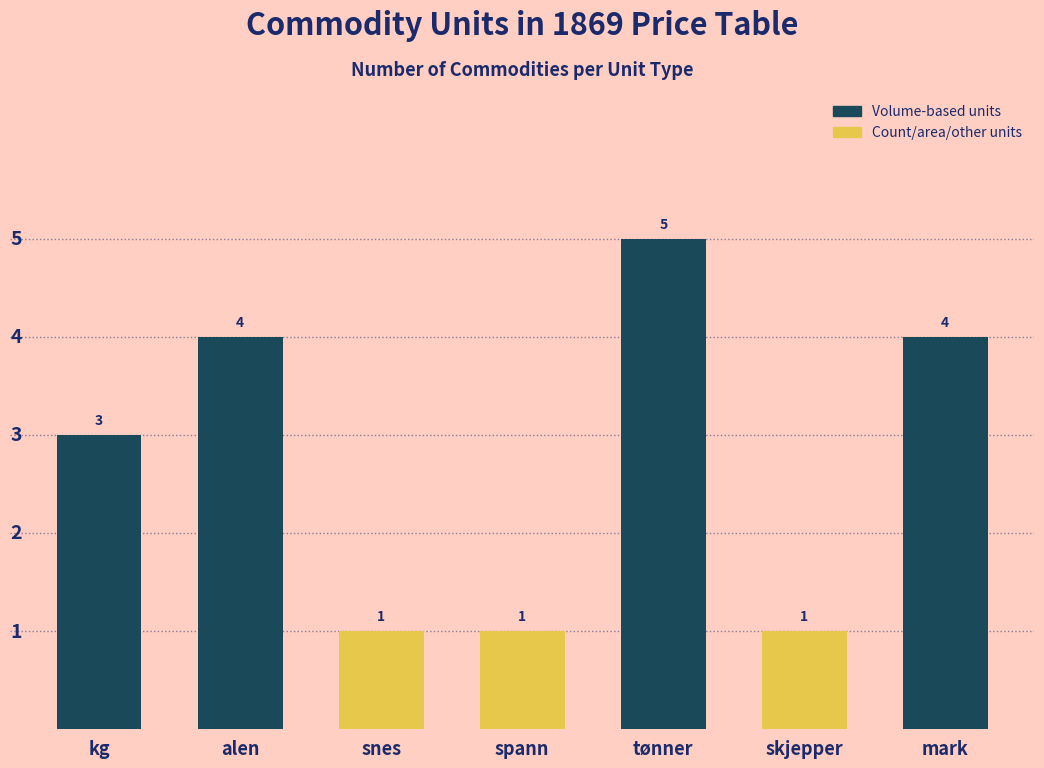

How many bars are there in total?

7